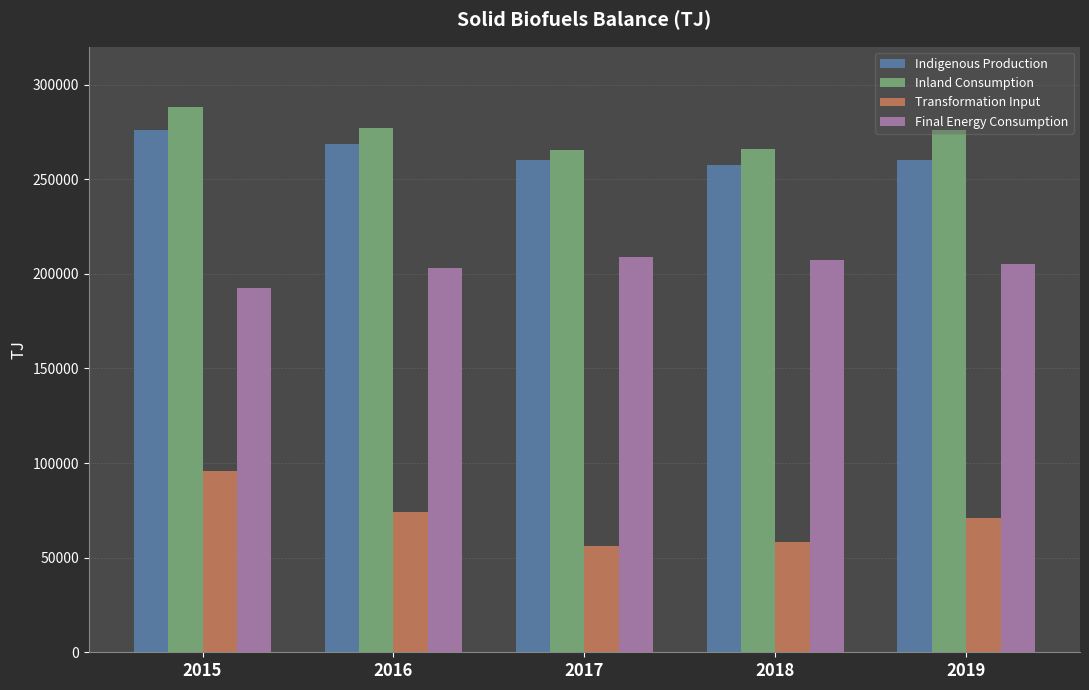

What is the difference between the Inland Consumption values at 2019 and 2017?

10693.6